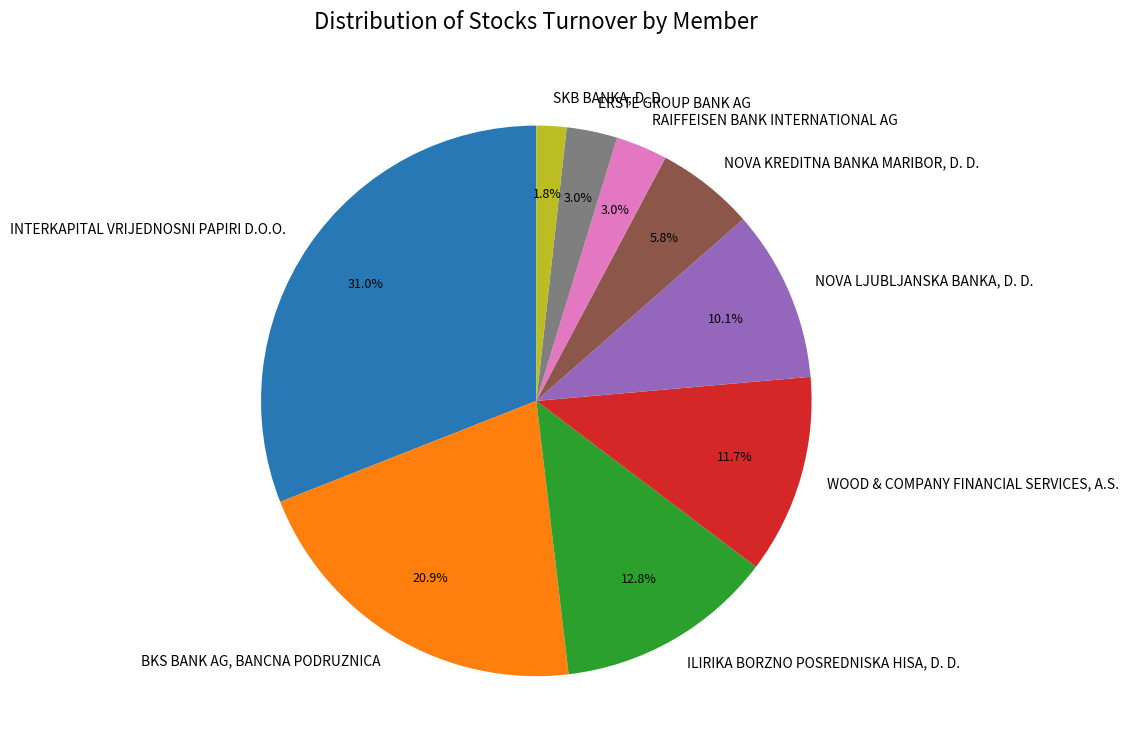

Which category has the biggest portion of the pie?

INTERKAPITAL VRIJEDNOSNI PAPIRI D.O.O.